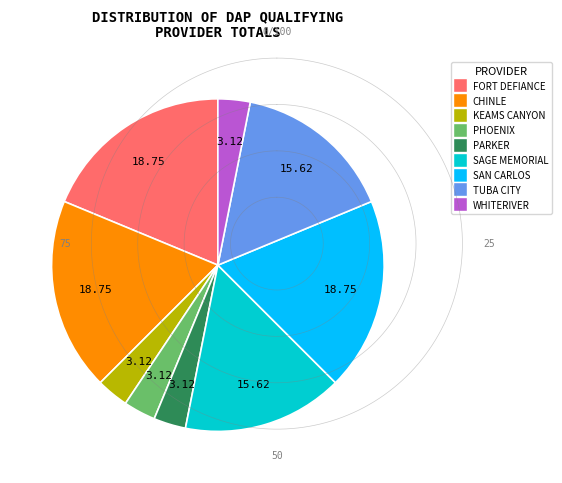

Is there a majority slice in this chart?

No